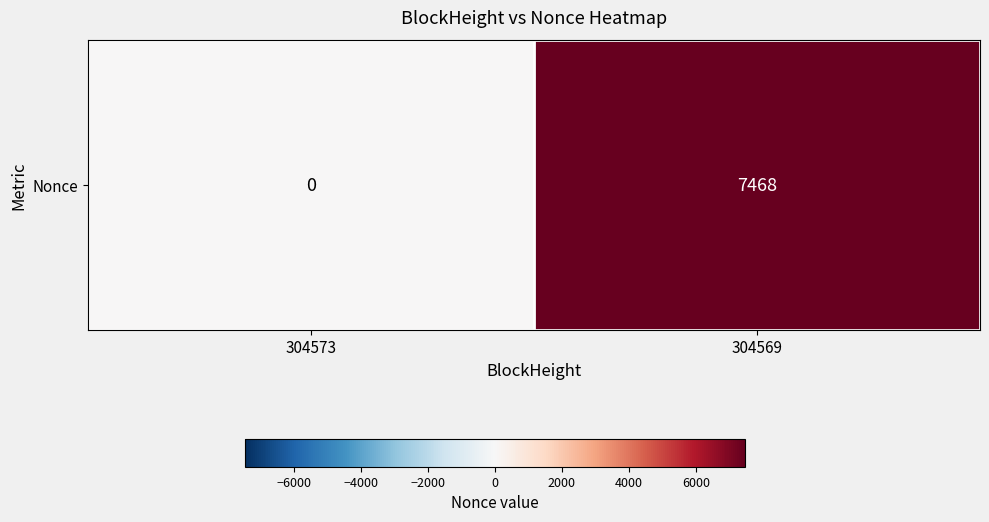

Reading left to right, list all the values displayed in this chart.

304573=0	304569=7468